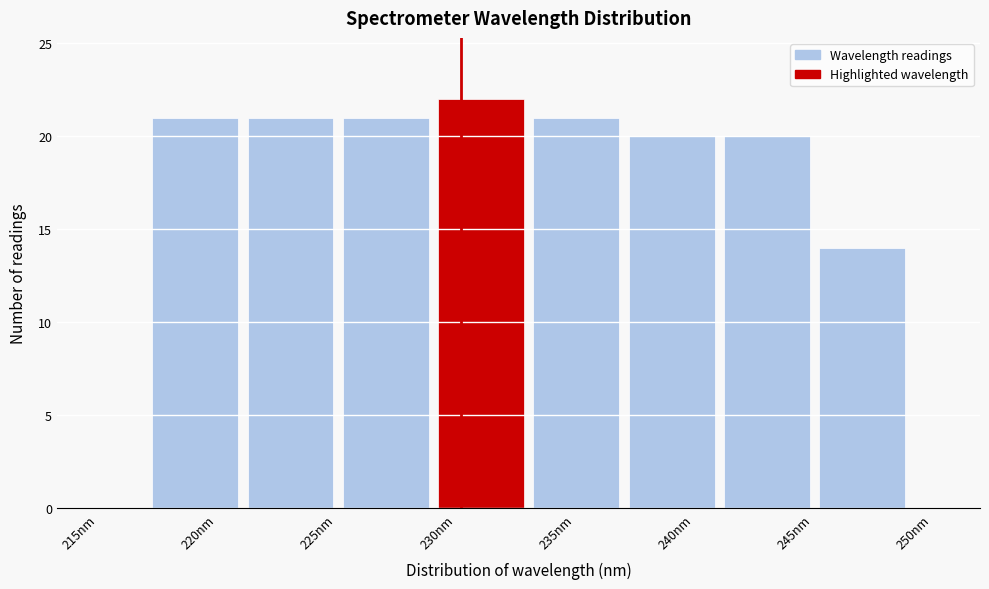

Which range on the x-axis has the tallest bar?

230 to 234